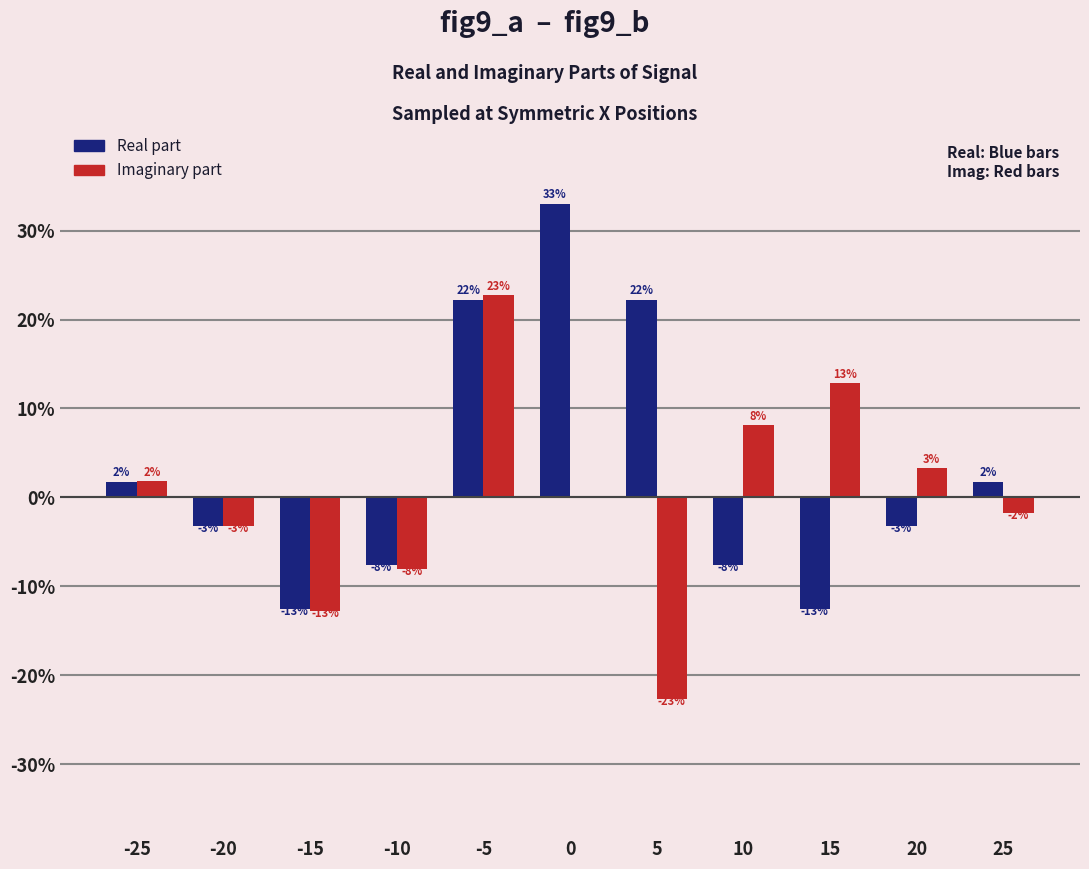

What are all the series names shown in the legend?

Real part, Imaginary part